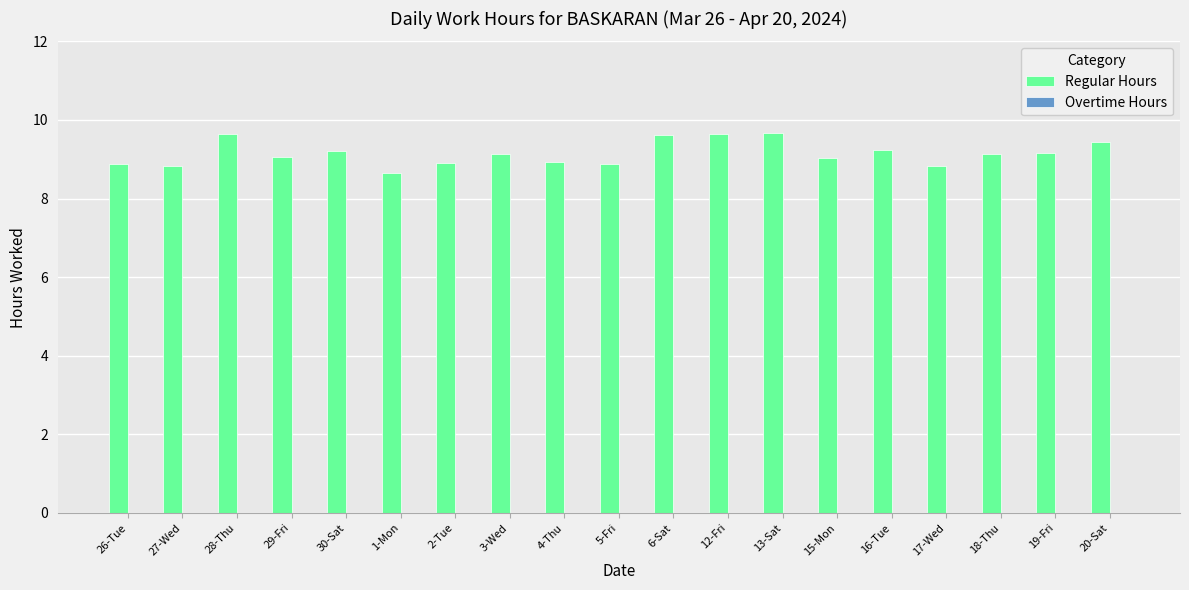

What is the difference between the second highest and second lowest values?

0.8